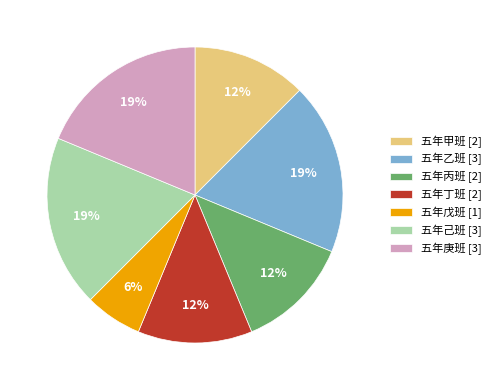

The 五年庚班 slice represents 19% of the pie. True or false?

True